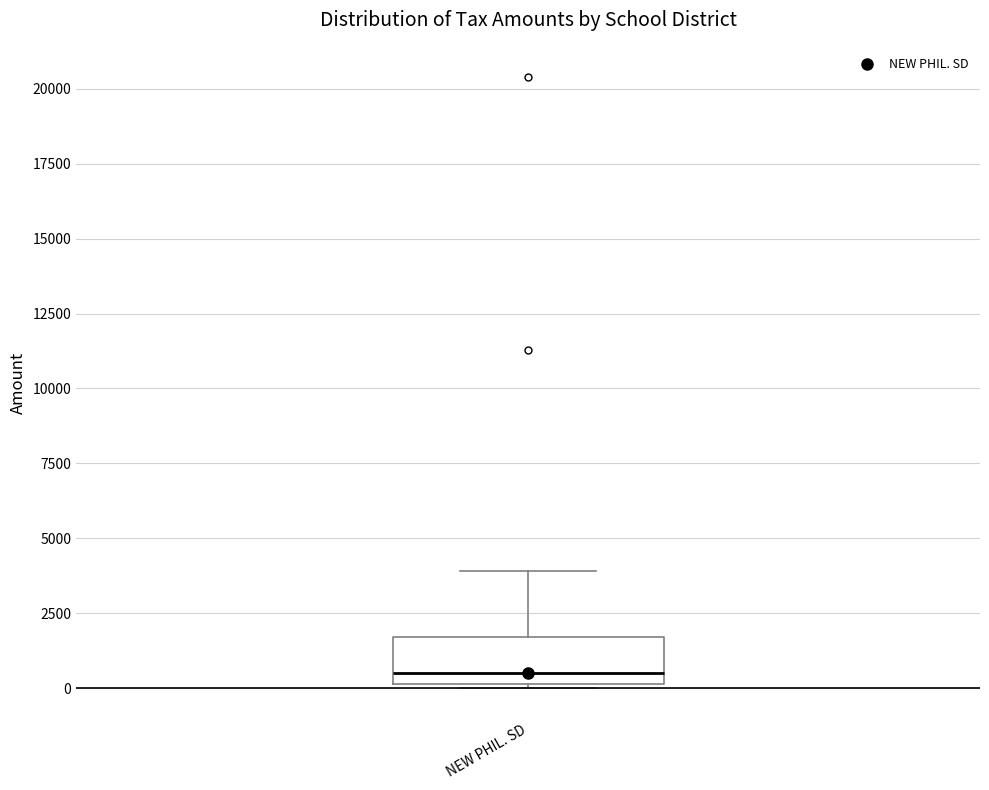

Where is the lower edge of the box for NEW PHIL. SD on the y-axis? The values are not printed on the chart, so give them approximately, as read against the axis.

0